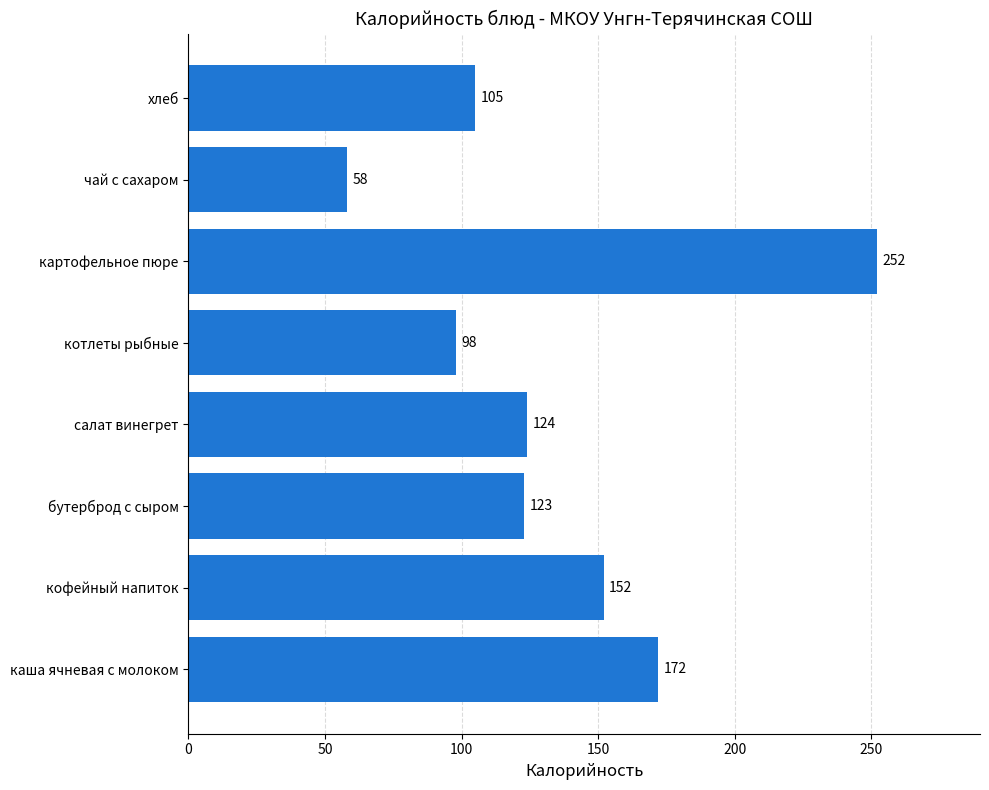

Does the chart contain any negative values?

No